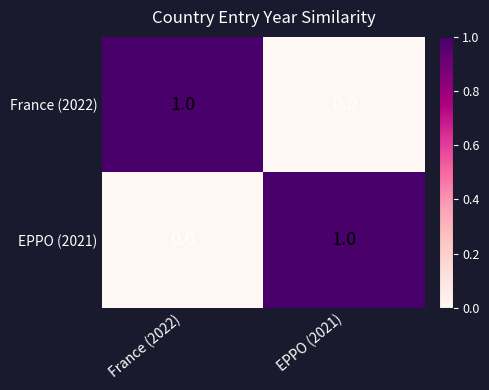

Reading right to left, transcribe all the data shown in this chart.

France (2022): 0	1
EPPO (2021): 1	0